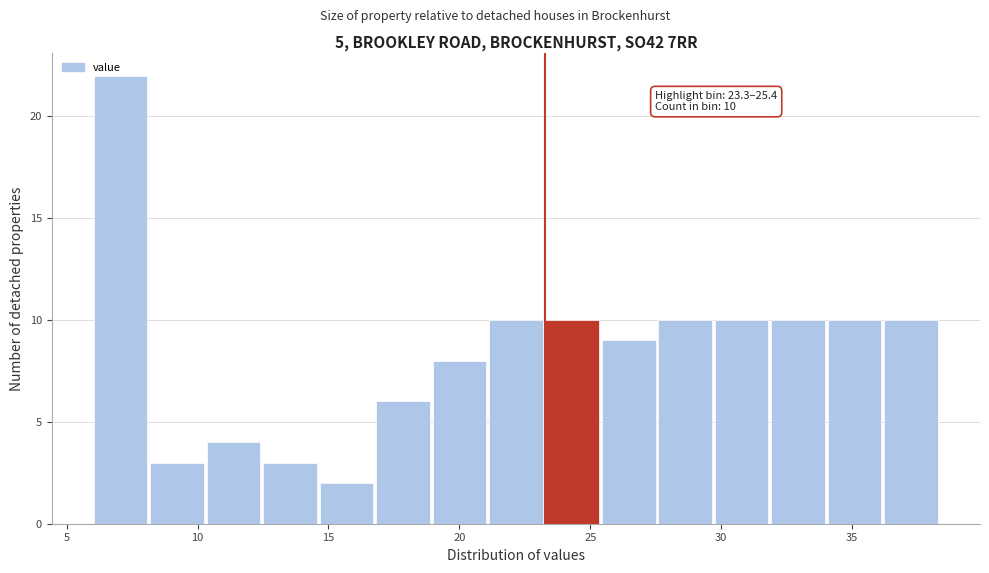

Over which range of the x-axis is the bar tallest?

6.0 to 8.0